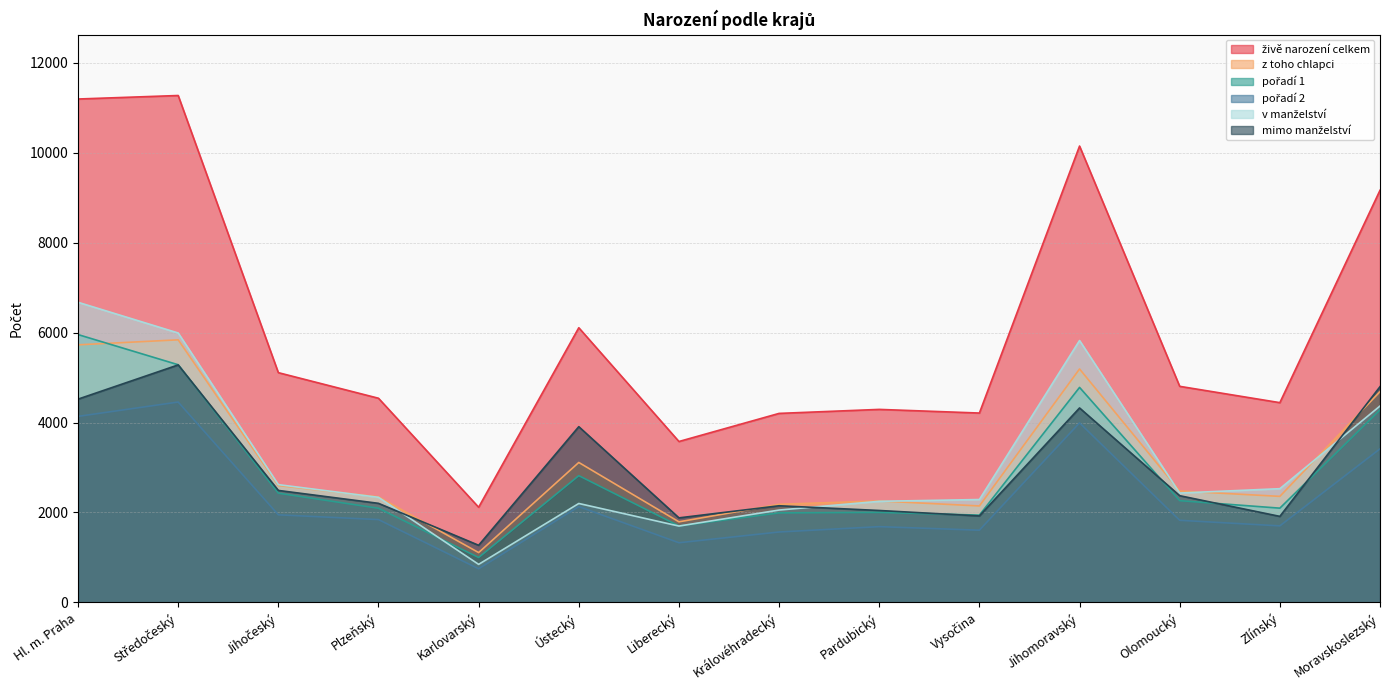

Reading left to right, extract all data points from this chart.

živě narození celkem: Hl. m. Praha=11194	Středočeský=11272	Jihočeský=5109	Plzeňský=4540	Karlovarský=2116	Ústecký=6108	Liberecký=3578	Královéhradecký=4203	Pardubický=4292	Vysočina=4211	Jihomoravský=10148	Olomoucký=4805	Zlínský=4442	Moravskoslezský=9164
z toho chlapci: Hl. m. Praha=5728	Středočeský=5839	Jihočeský=2599	Plzeňský=2347	Karlovarský=1108	Ústecký=3112	Liberecký=1792	Královéhradecký=2182	Pardubický=2256	Vysočina=2145	Jihomoravský=5191	Olomoucký=2477	Zlínský=2358	Moravskoslezský=4687
pořadí 1: Hl. m. Praha=5956	Středočeský=5285	Jihočeský=2429	Plzeňský=2094	Karlovarský=999	Ústecký=2819	Liberecký=1701	Královéhradecký=1991	Pardubický=2003	Vysočina=1941	Jihomoravský=4781	Olomoucký=2263	Zlínský=2096	Moravskoslezský=4281
pořadí 2: Hl. m. Praha=4137	Středočeský=4456	Jihočeský=1948	Plzeňský=1842	Karlovarský=748	Ústecký=2131	Liberecký=1327	Královéhradecký=1566	Pardubický=1685	Vysočina=1606	Jihomoravský=3992	Olomoucký=1826	Zlínský=1702	Moravskoslezský=3415
v manželství: Hl. m. Praha=6674	Středočeský=5991	Jihočeský=2619	Plzeňský=2337	Karlovarský=846	Ústecký=2200	Liberecký=1698	Královéhradecký=2054	Pardubický=2248	Vysočina=2288	Jihomoravský=5824	Olomoucký=2432	Zlínský=2529	Moravskoslezský=4367
mimo manželství: Hl. m. Praha=4520	Středočeský=5281	Jihočeský=2490	Plzeňský=2203	Karlovarský=1270	Ústecký=3908	Liberecký=1880	Královéhradecký=2149	Pardubický=2044	Vysočina=1923	Jihomoravský=4324	Olomoucký=2373	Zlínský=1913	Moravskoslezský=4797